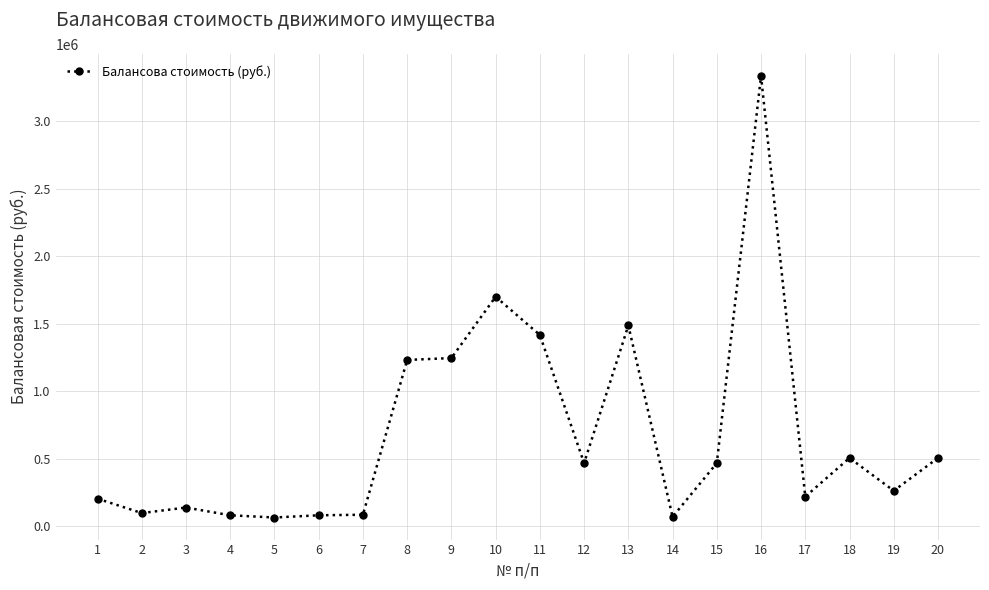

At which category does the data reach its first local valley?

2